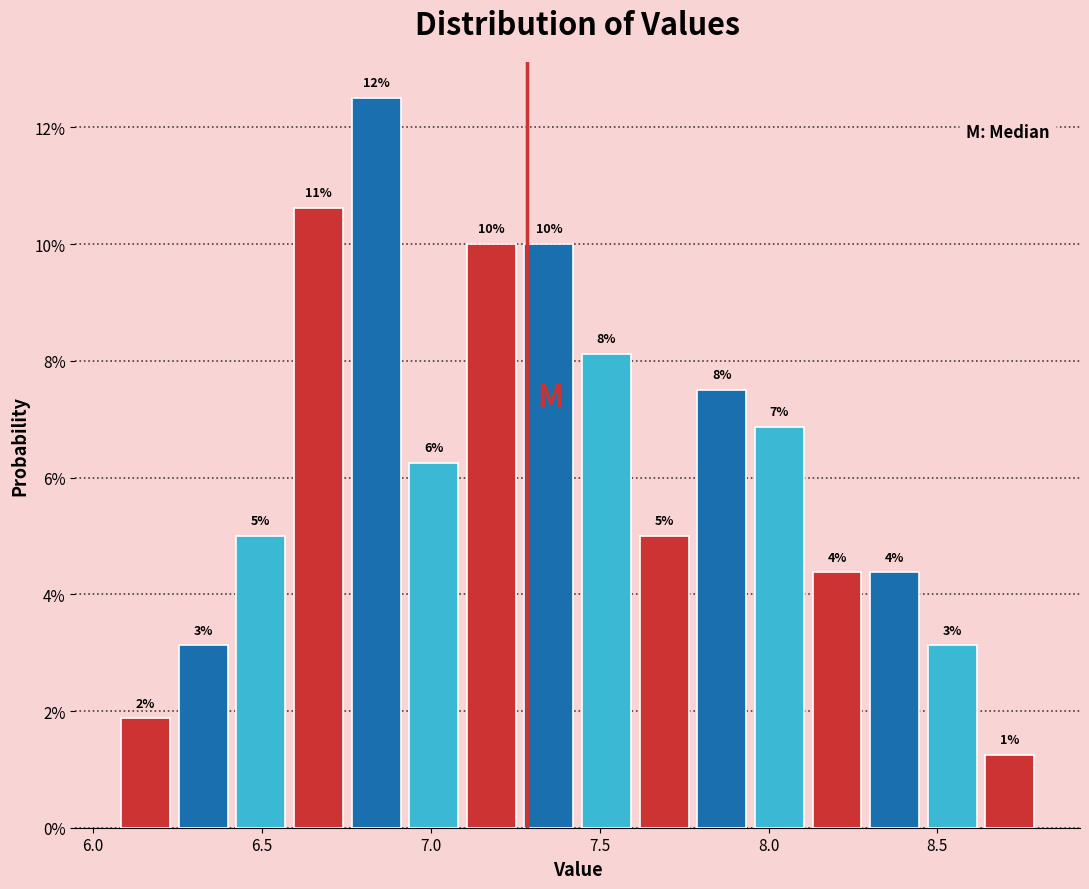

Around what value on the x-axis is the tallest bar? Give the approximate position of its centre, as read against the axis.

6.85